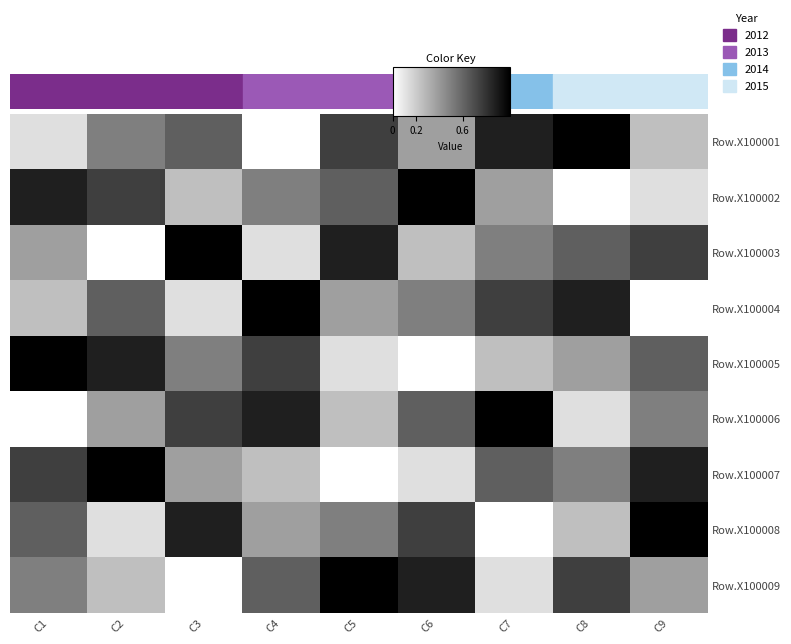

What is the minimum value shown in the chart?

1